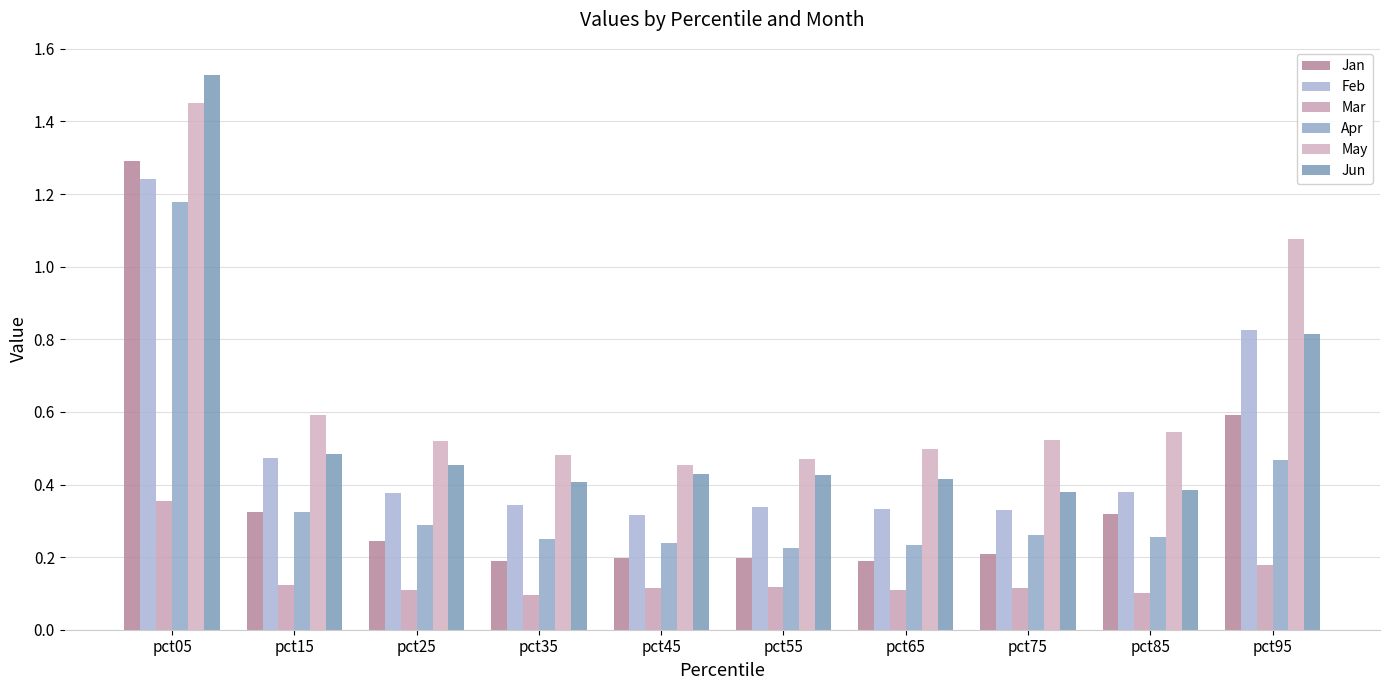

Which series has the largest total across all categories?

May